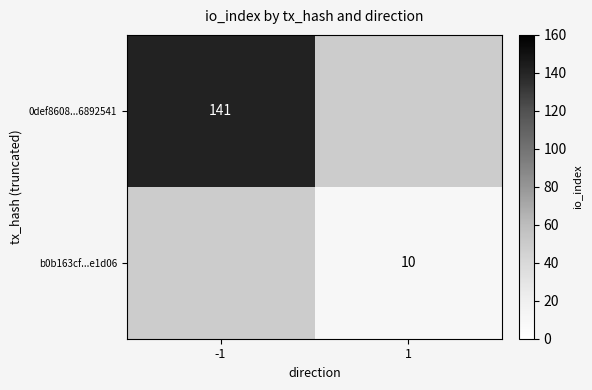

True or false: 0def8608...6892541 has a value of 59 at -1.

False